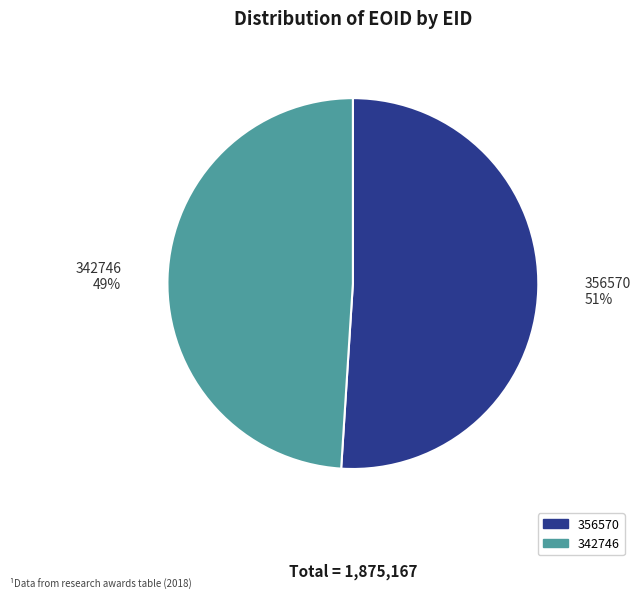

Which has a higher value, 356570 or 342746?

356570